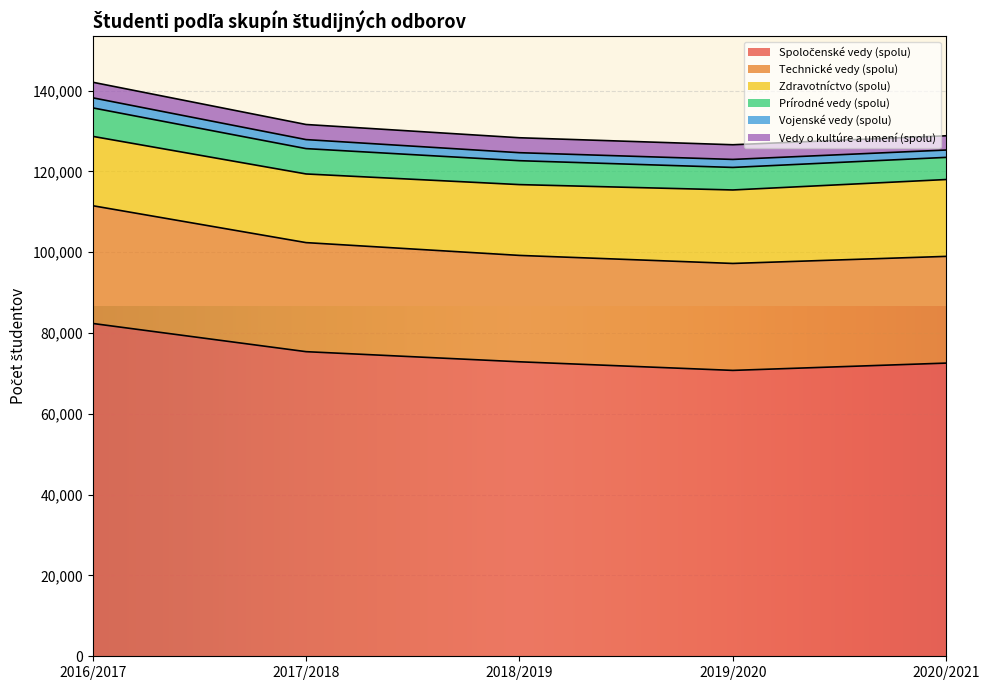

What is the difference between the second highest and minimum values in the Prírodné vedy (spolu) series?

790